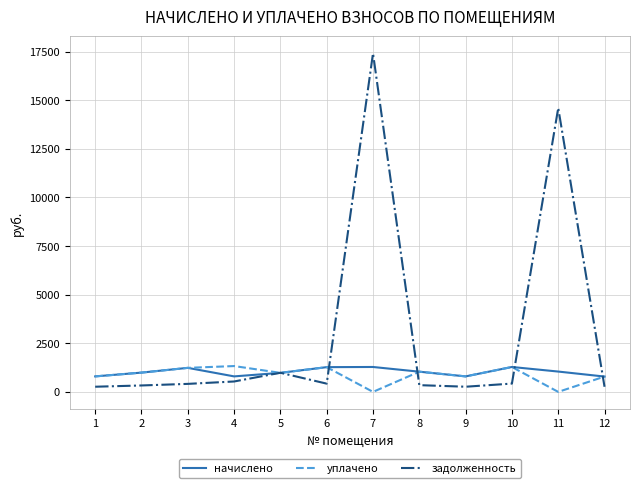

Count the number of categories in the chart.

12